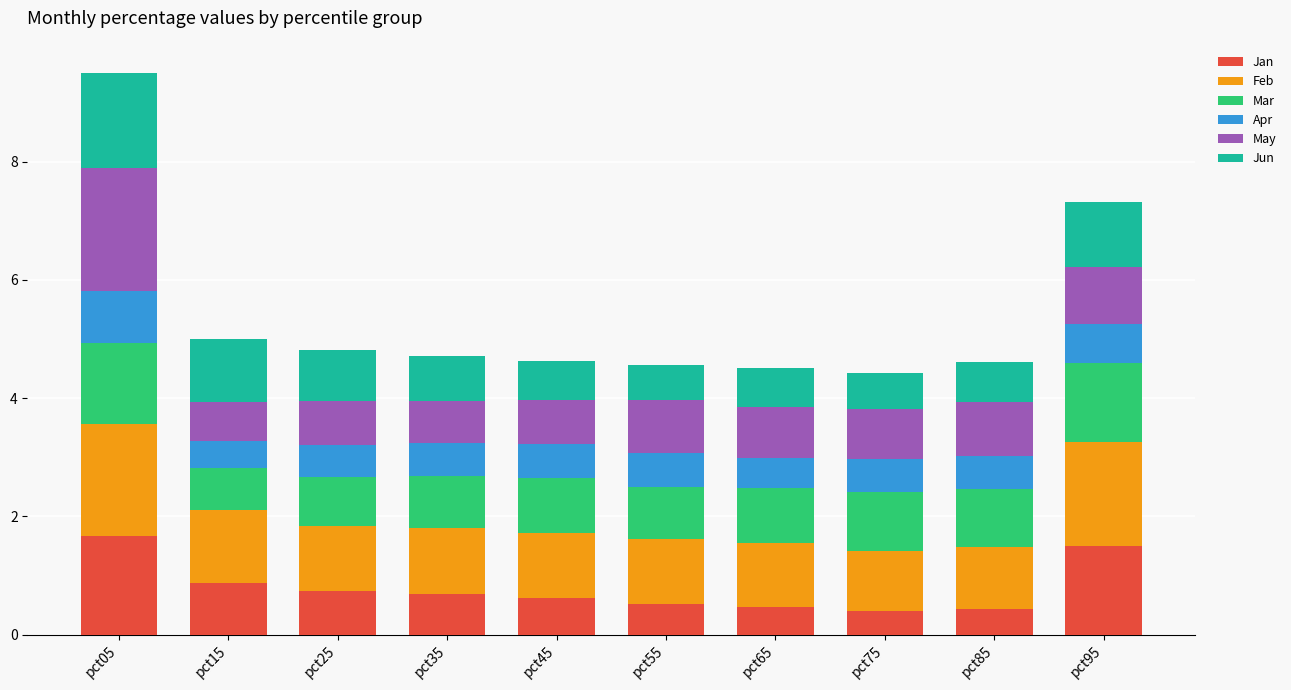

What is the total value across all series at pct95?

7.3